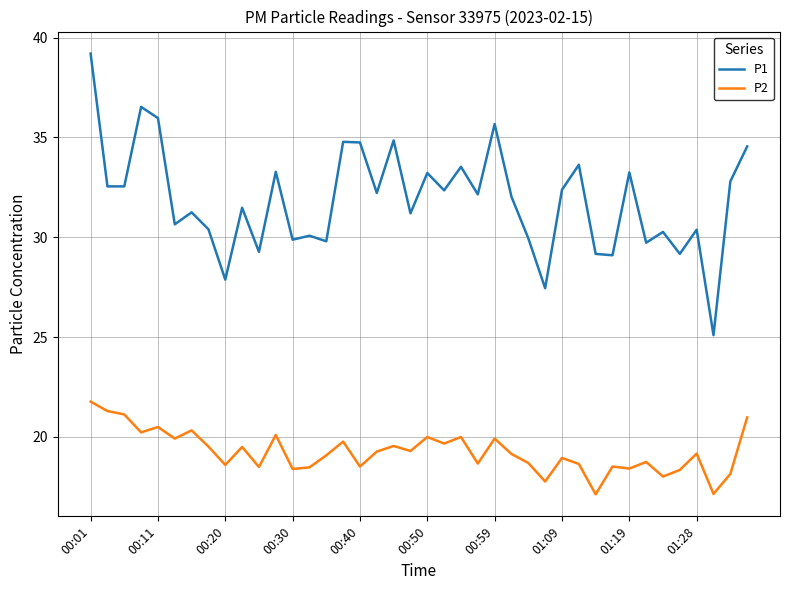

Does the chart display data point markers on the line(s)?

No